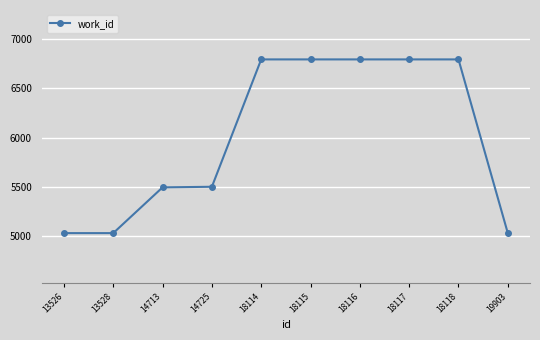

How many lines are shown in the chart?

1